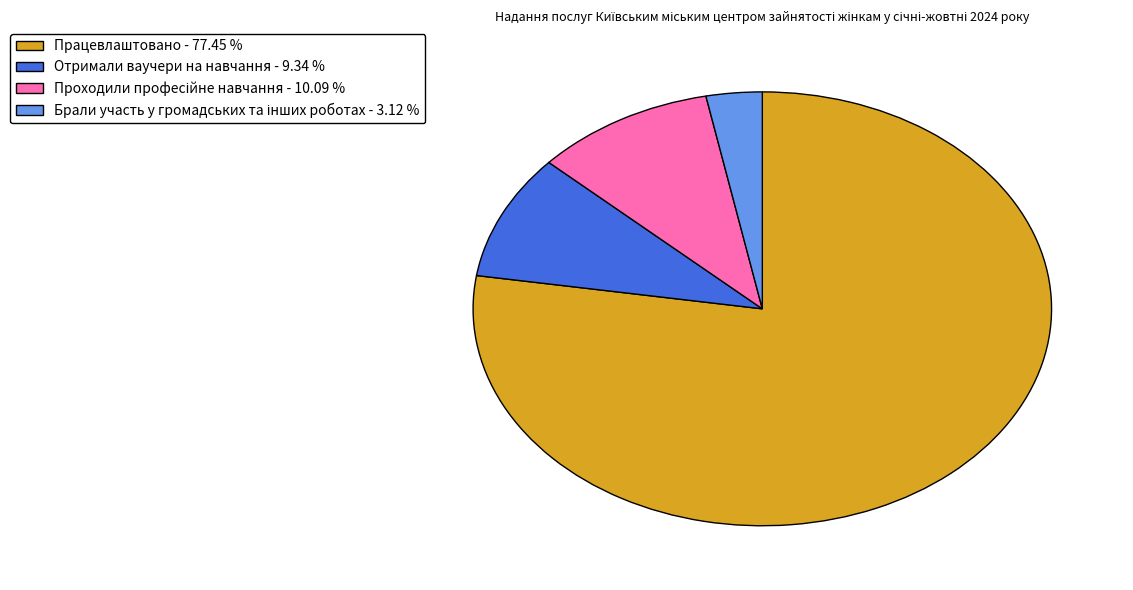

Does Отримали ваучери на навчання account for over 50% of the chart?

No